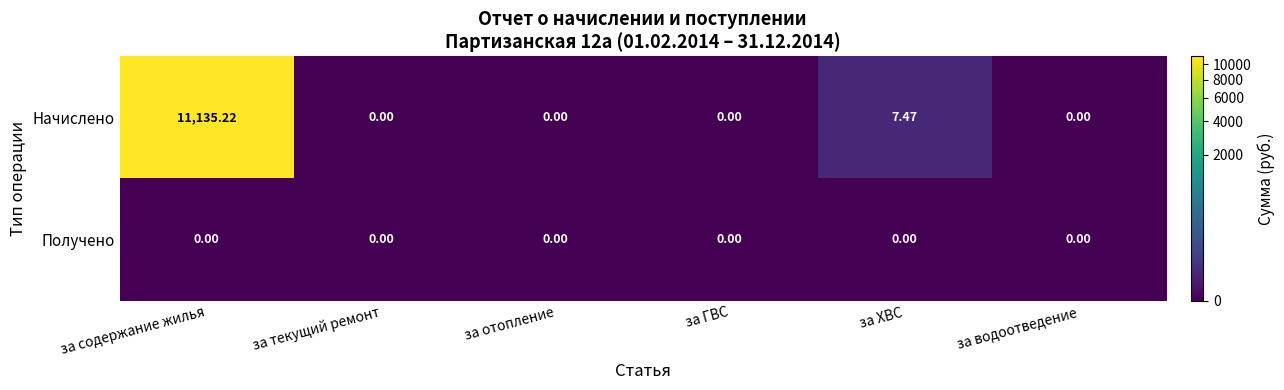

Which series has the widest spread of values?

Начислено